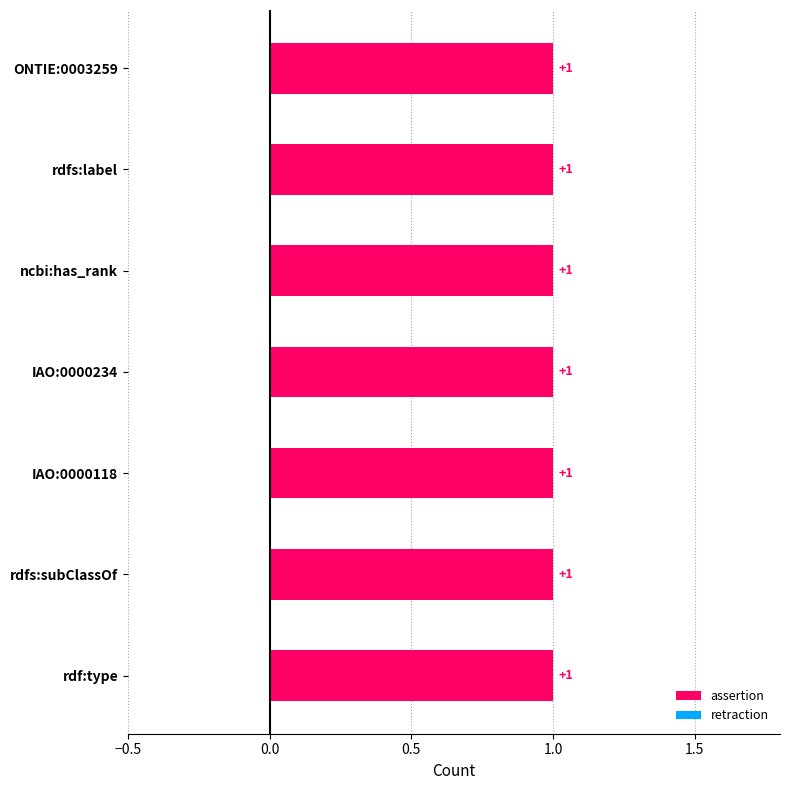

Which series has the widest spread of values?

assertion